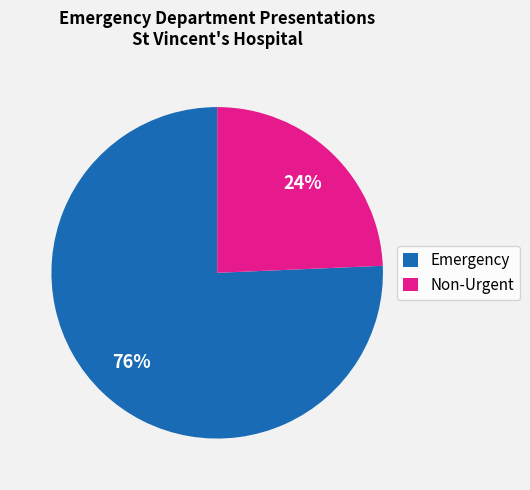

Does Non-Urgent represent more than half of the total?

No